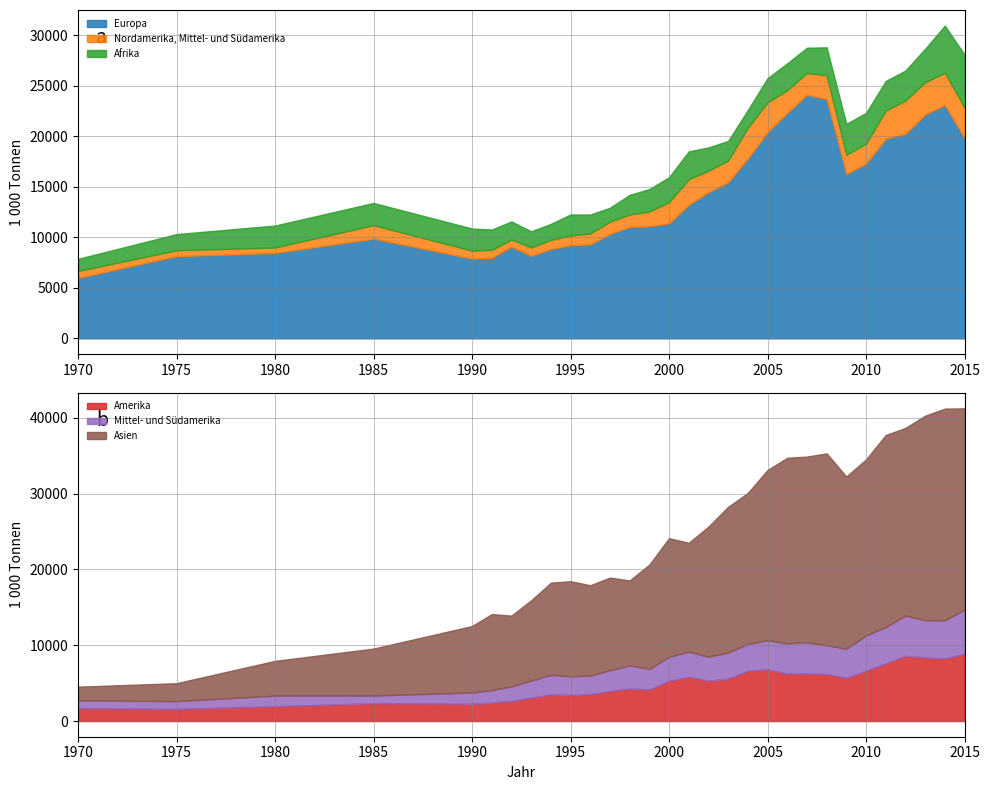

At which label is Afrika closest to 3231?

2013